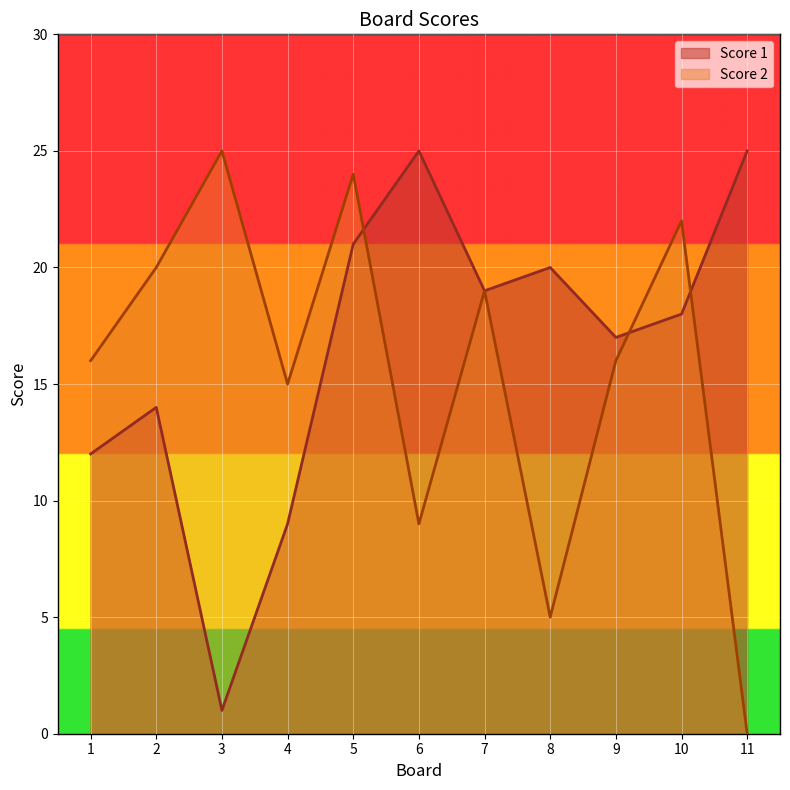

The value of Score 1 at 3 is 1. True or false?

False